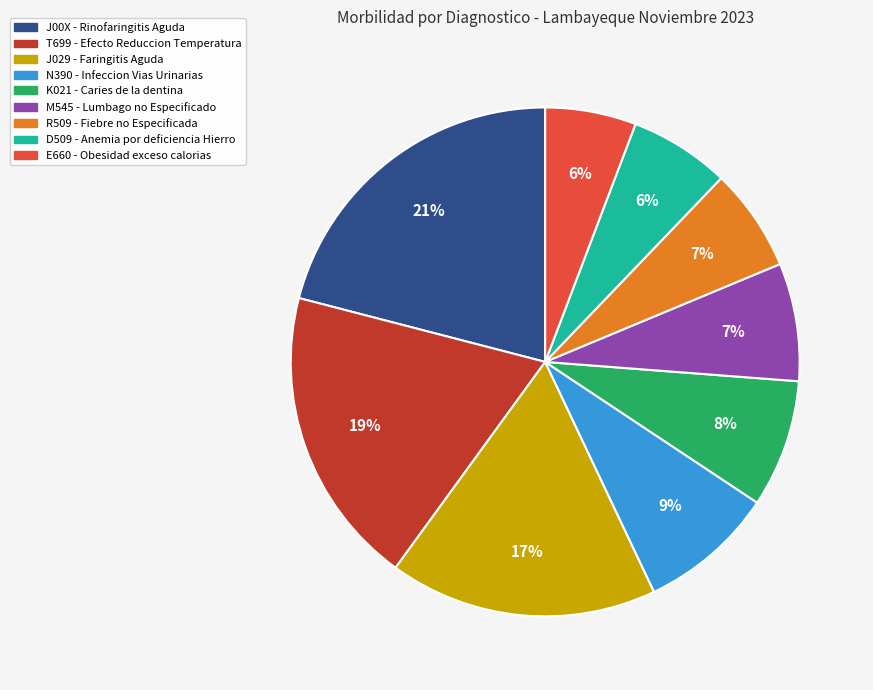

Which category has the biggest portion of the pie?

J00X - Rinofaringitis Aguda